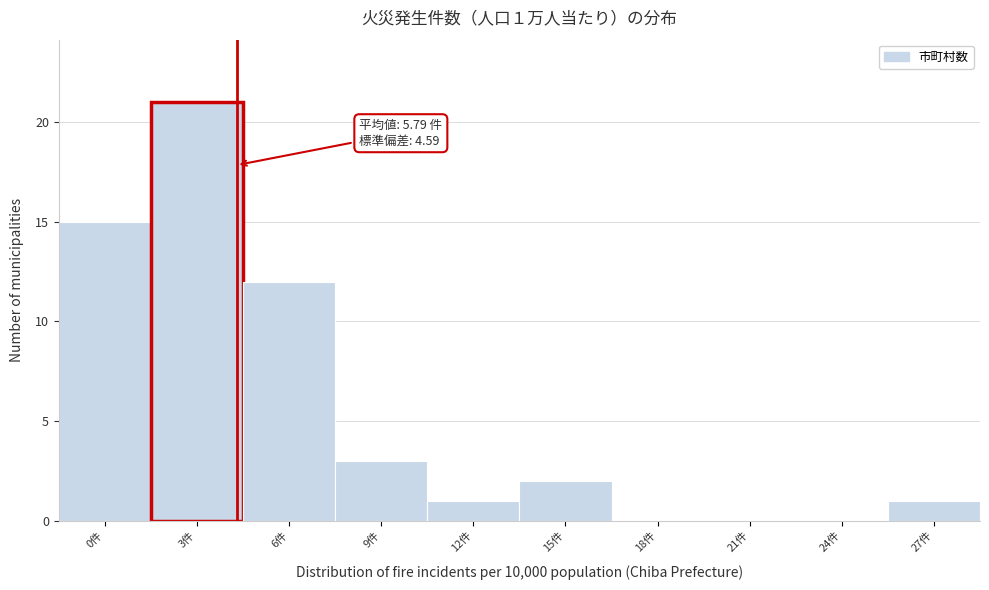

Reading right to left, what are all the values shown in this chart?

27件=1	24件=0	21件=0	18件=0	15件=2	12件=1	9件=3	6件=12	3件=21	0件=15